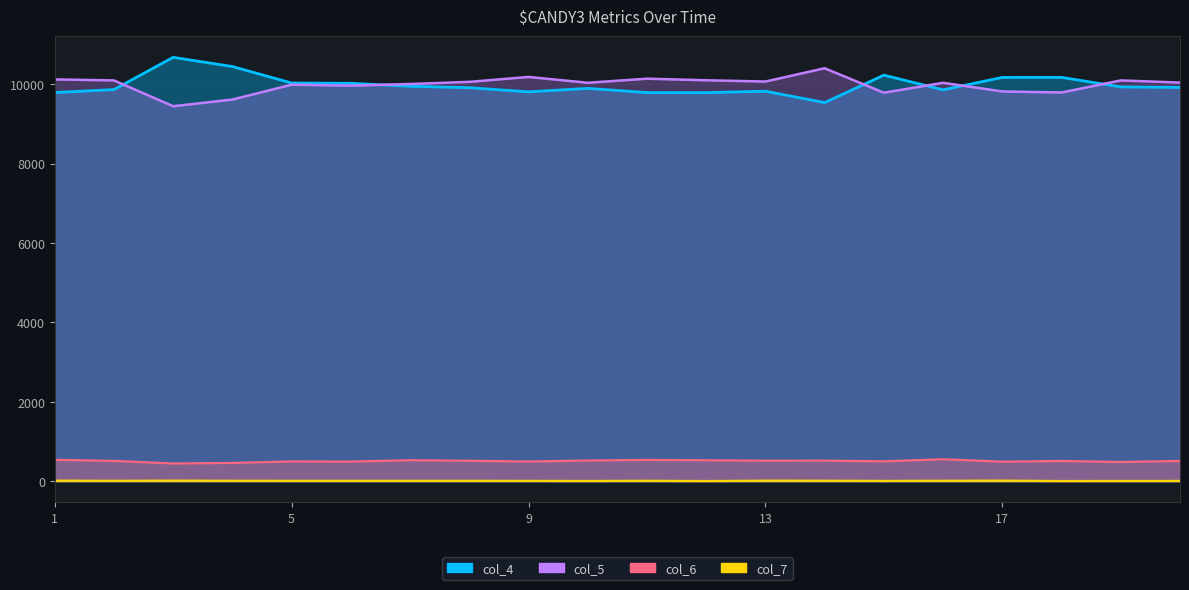

What is the difference between the col_4 values at 15 and 14?

691